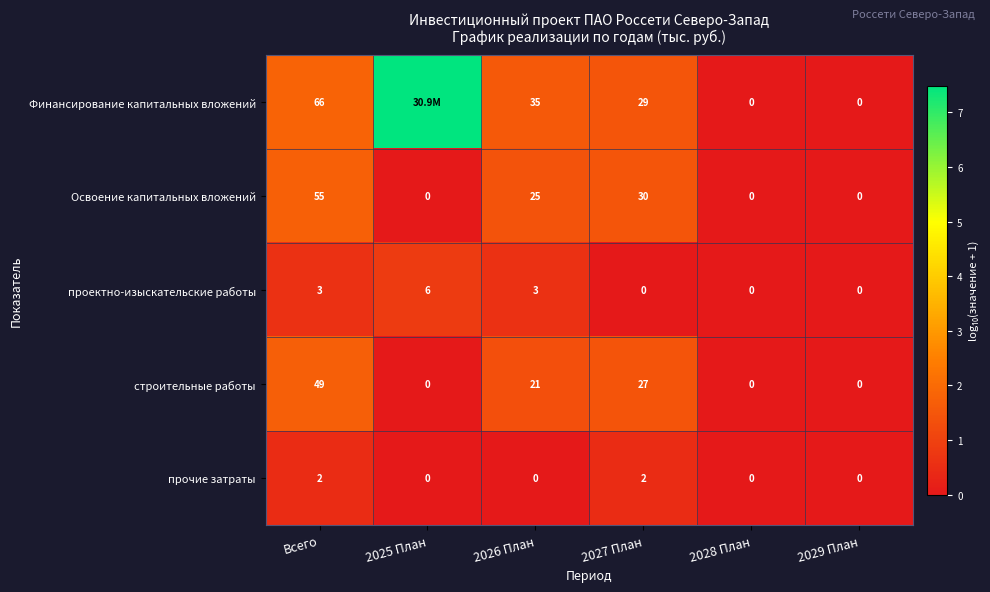

Between Всего and 2029 План, which series saw the biggest shift?

Финансирование капитальных вложений